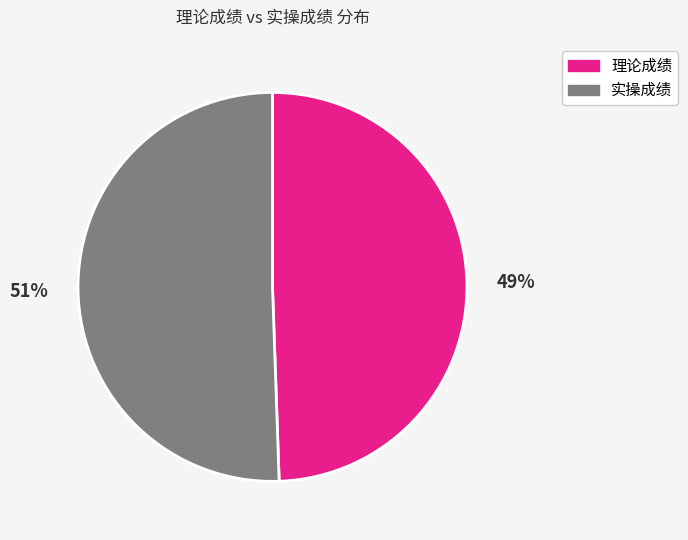

Which category has the smallest portion of the pie?

理论成绩